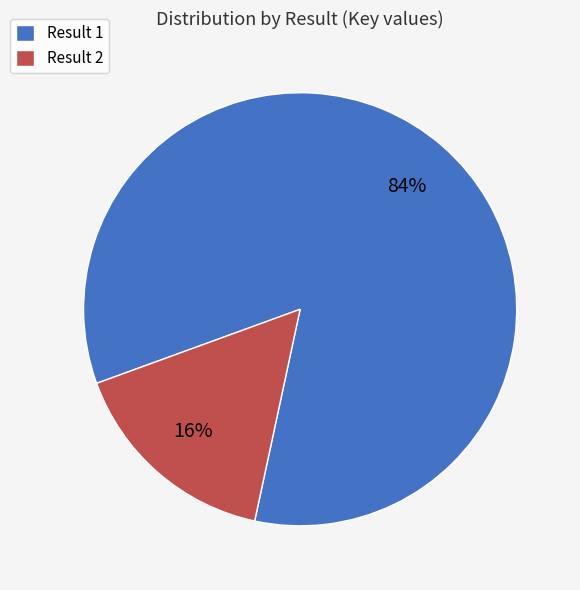

Does any single category account for the majority?

Yes